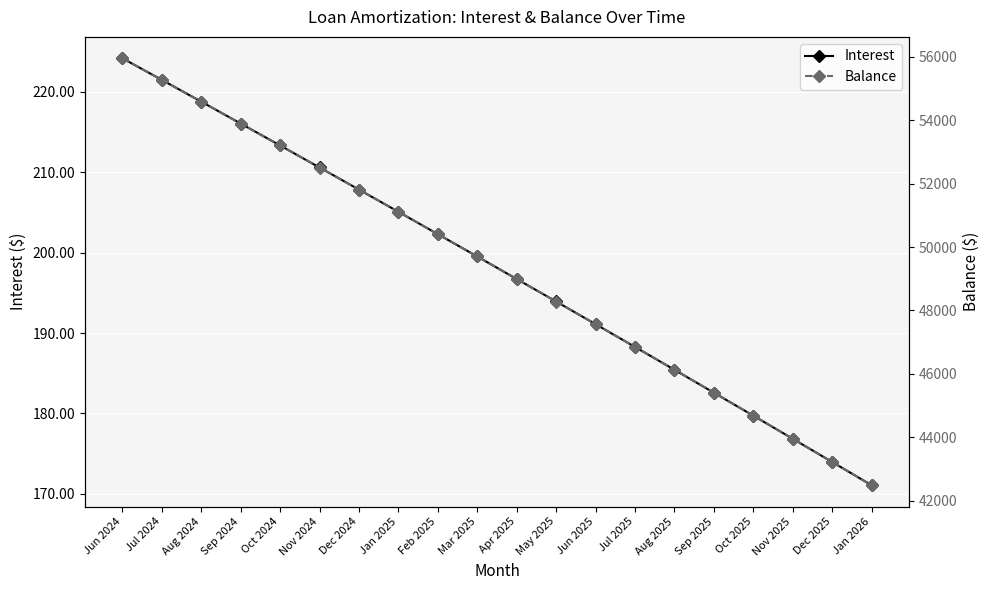

Rank the series by their maximum value, from lowest to highest.

Interest, Balance